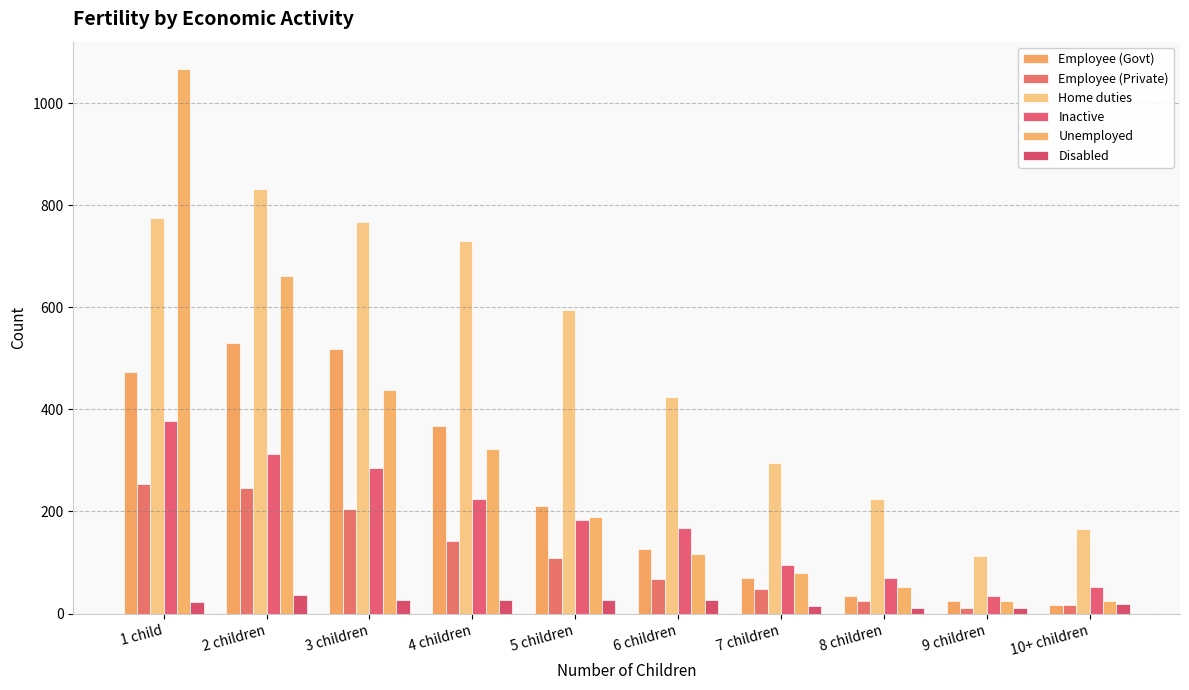

How many bars are there in total?

60